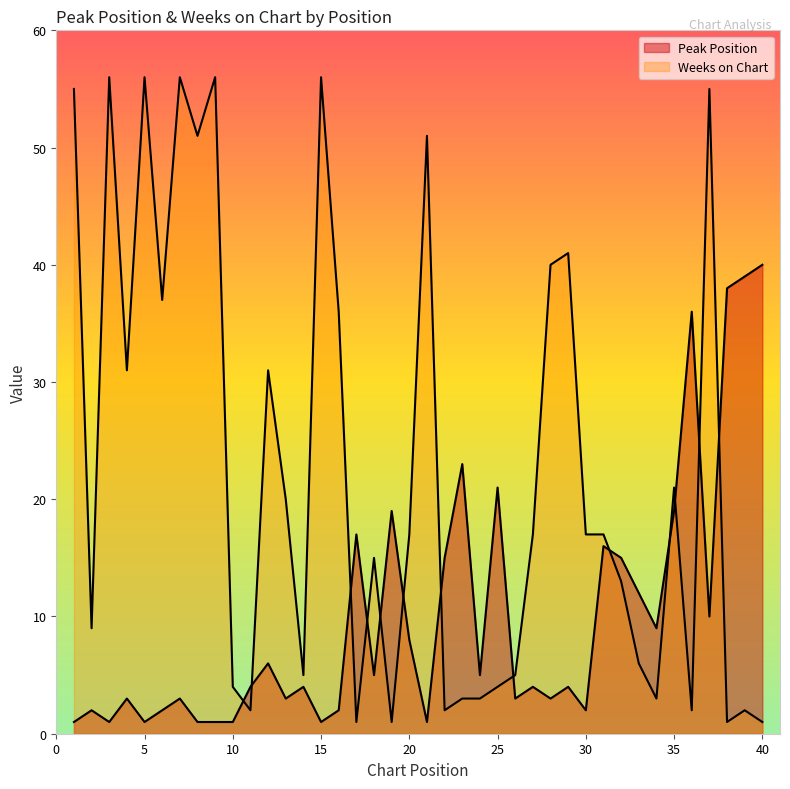

What are all the series names shown in the legend?

Peak Position, Weeks on Chart